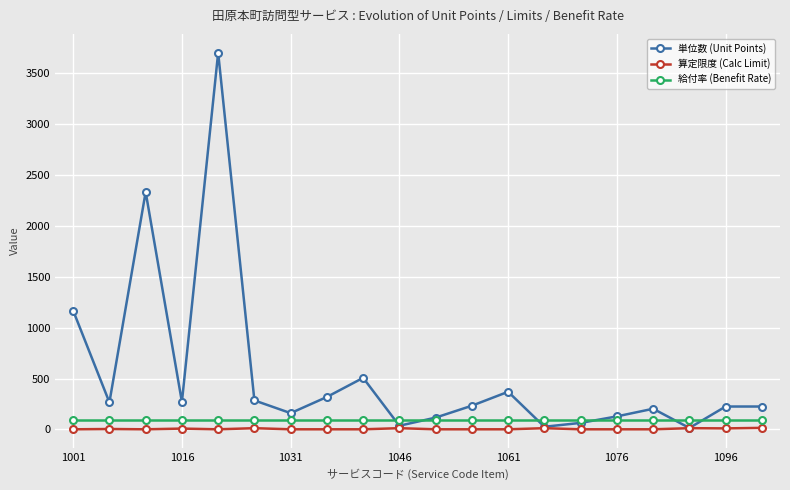

What is the average value of the 給付率 (Benefit Rate) series?

90